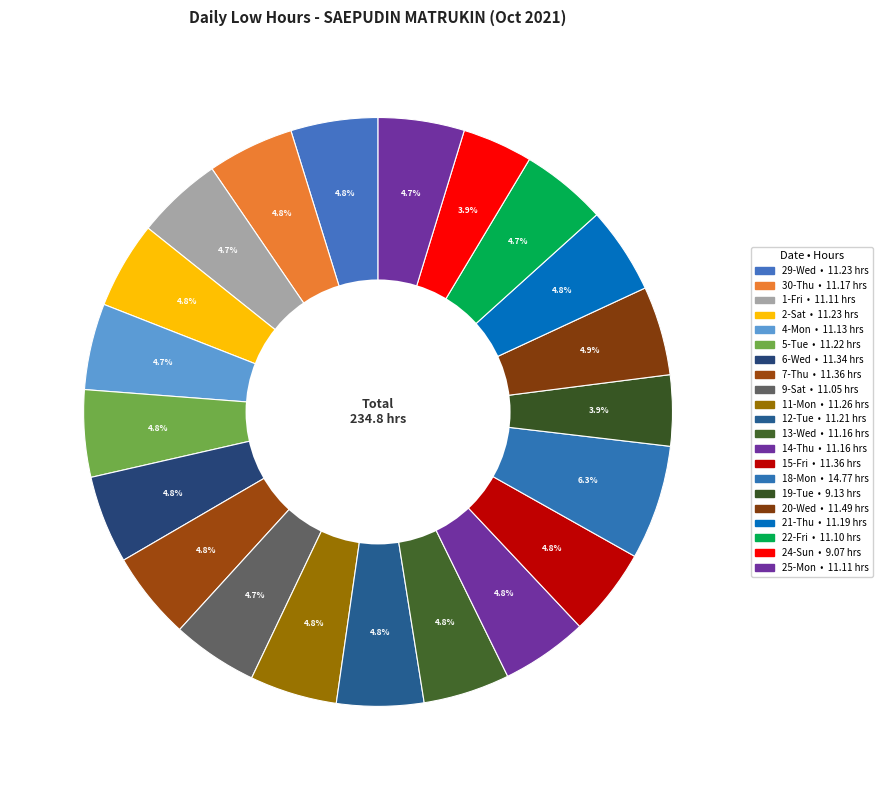

How many segments does this pie chart have?

21